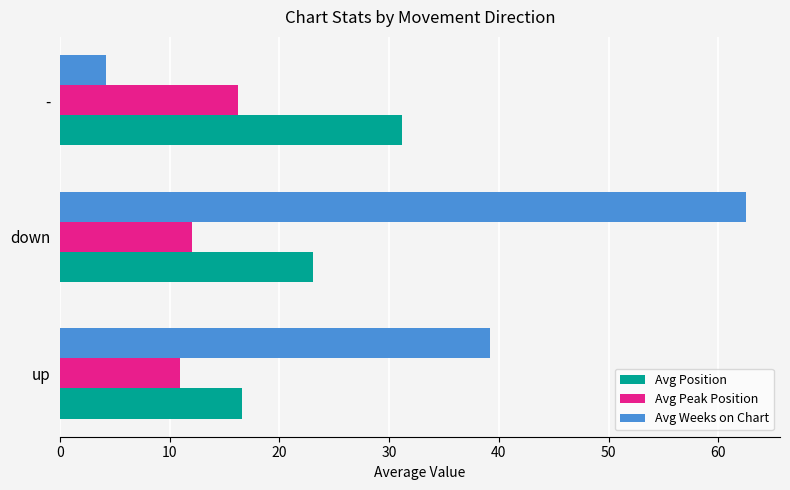

Rank the series by their maximum value, from highest to lowest.

Avg Weeks on Chart, Avg Position, Avg Peak Position